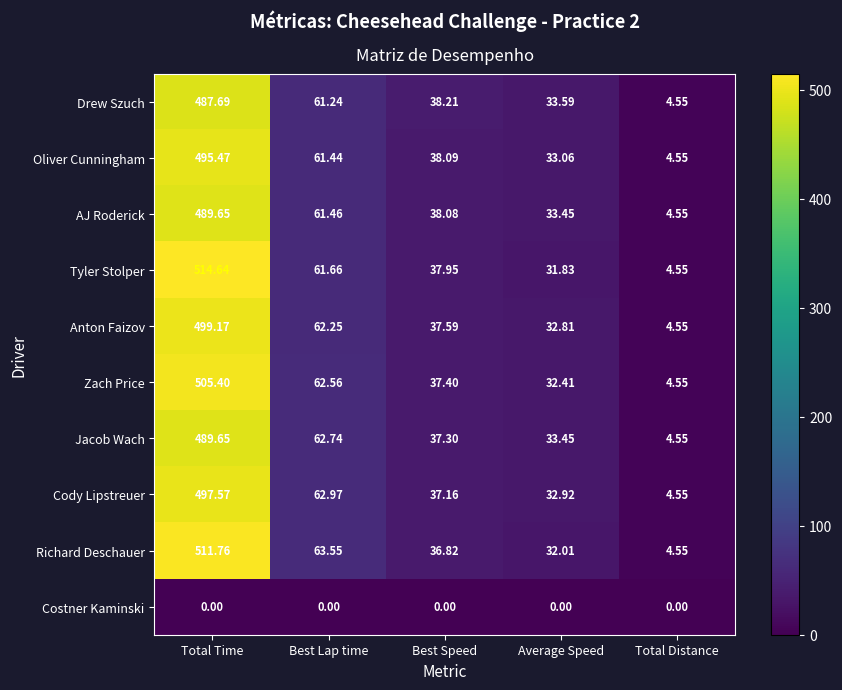

At which category does the chart reach its peak across all series?

Total Time